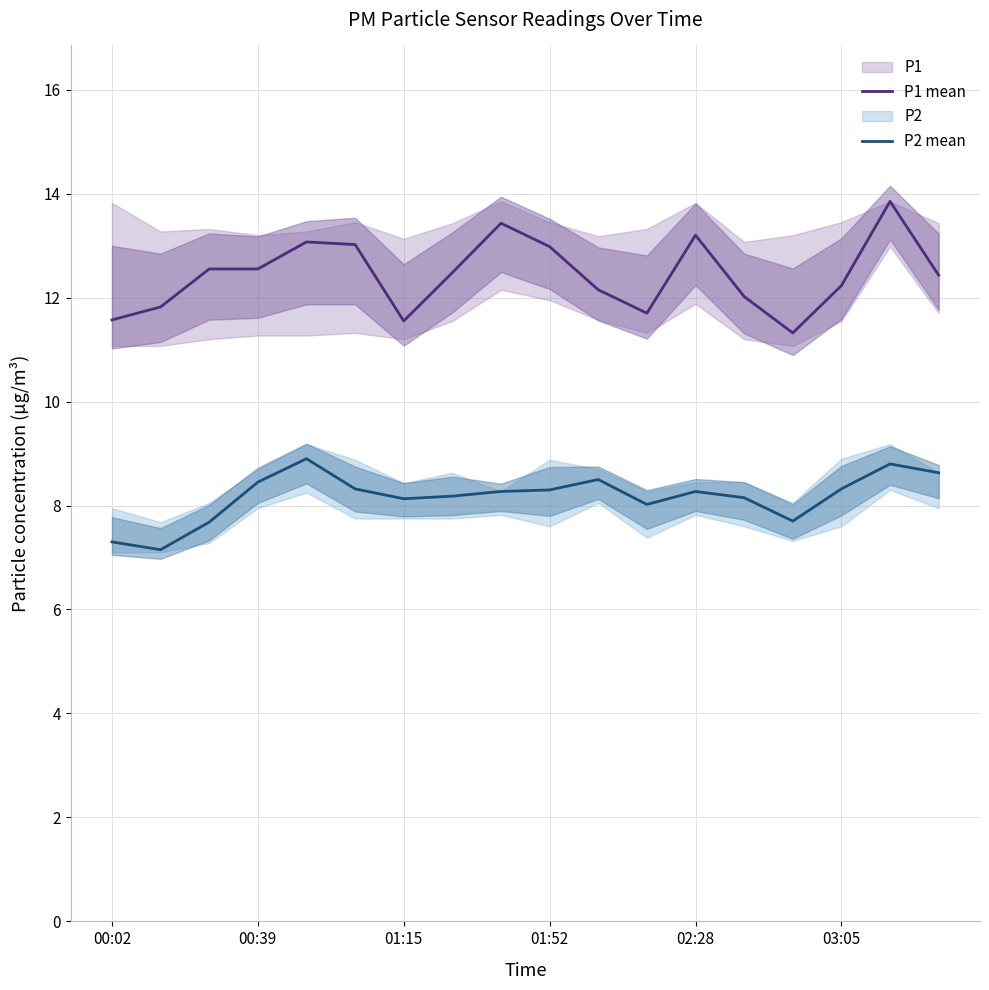

What is the maximum value for P1 mean?

13.8